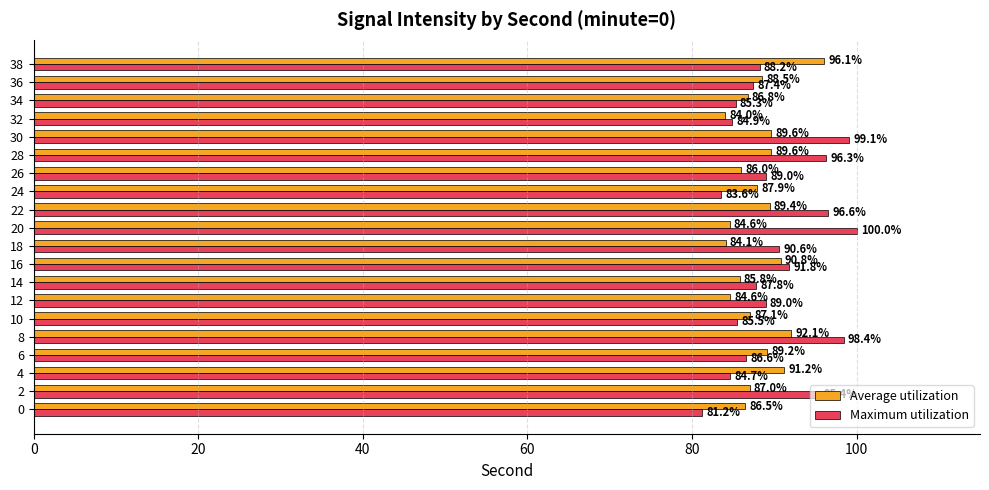

At 20, list the series in order from largest to smallest.

Maximum utilization, Average utilization